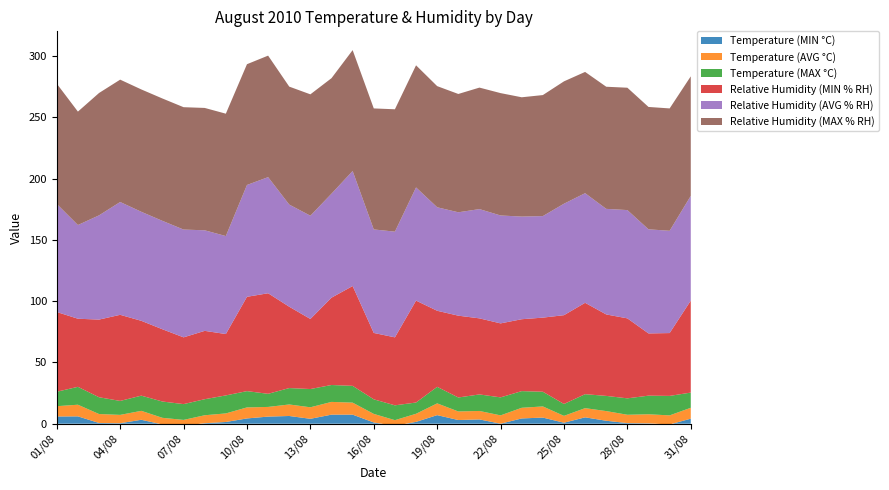

Reading left to right, list all the values displayed in this chart.

Temperature (MIN °C): 5.9	6.0	0.6	0.4	3.2	-0.6	-1.6	0.4	1.4	4.3	5.8	6.3	4.0	7.4	7.4	1.0	-1.7	1.5	7.0	3.0	3.5	0.0	4.3	5.0	0.8	5.2	2.4	0.5	0.3	-0.6	4.1
Temperature (AVG °C): 8.4	9.5	7.3	6.8	7.3	5.4	4.7	6.5	7.0	9.0	7.9	9.4	9.4	10.4	9.8	7.0	4.6	6.6	9.6	7.0	6.9	6.8	8.7	9.1	5.6	7.5	7.9	6.8	7.4	7.4	8.9
Temperature (MAX °C): 11.8	14.6	13.7	11.4	12.4	13.3	12.9	13.1	14.7	13.3	10.7	13.4	14.9	13.8	13.7	11.9	12.1	9.2	13.5	11.4	13.5	14.7	13.6	12.0	9.7	11.4	12.4	13.4	15.2	15.9	12.4
Relative Humidity (MIN % RH): 65.1	55.6	63.4	70.3	61.1	59.0	54.5	55.8	50.1	77.0	82.1	66.4	57.2	71.3	81.5	54.2	55.5	83.2	62.1	66.8	62.1	60.4	58.7	60.5	72.5	74.6	66.5	65.3	50.8	51.3	75.1
Relative Humidity (AVG % RH): 88.2	76.5	85.1	92.1	89.0	88.5	88.0	82.1	80.0	91.3	94.8	83.4	84.3	84.9	93.9	84.5	86.3	92.4	84.5	84.4	89.2	88.1	83.8	82.9	91.0	89.5	86.2	88.4	85.0	83.5	85.5
Relative Humidity (MAX % RH): 98.2	92.6	99.9	99.9	99.9	99.9	99.9	99.9	99.9	98.6	99.2	96.3	99.1	94.3	98.7	98.8	99.9	99.7	98.9	96.6	99.2	99.9	97.4	98.8	99.9	99.0	99.7	99.9	99.9	99.9	97.6